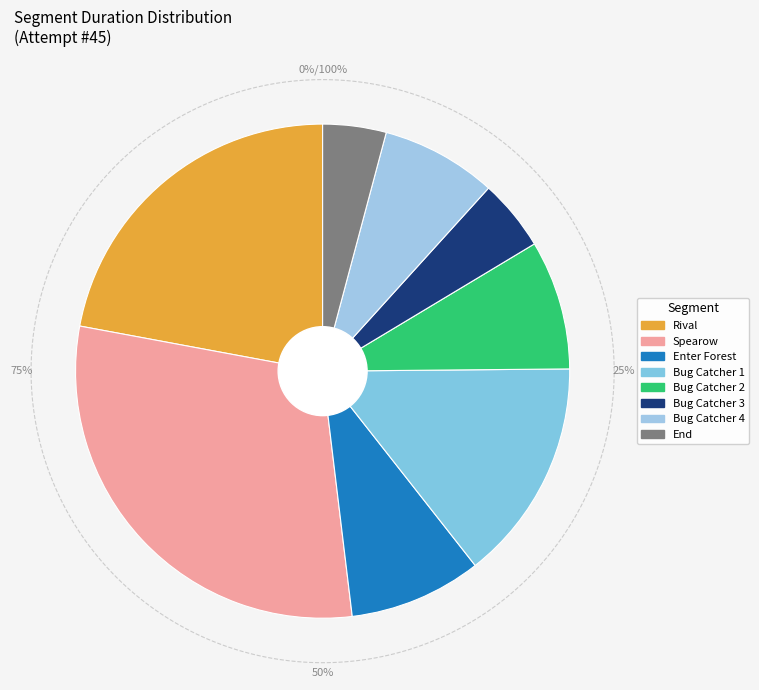

Does any single category account for the majority?

No